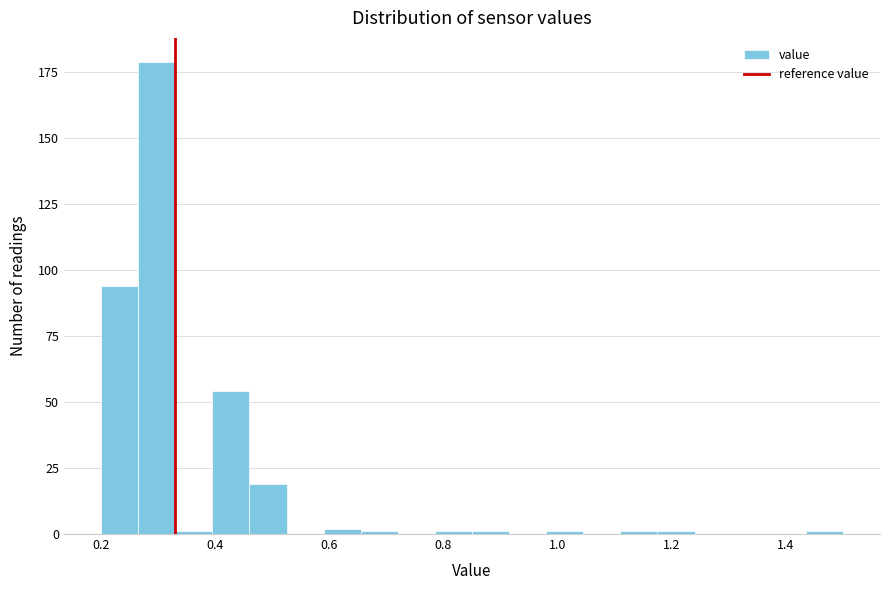

Read against the x-axis, roughly where is the centre of the tallest bar?

0.30